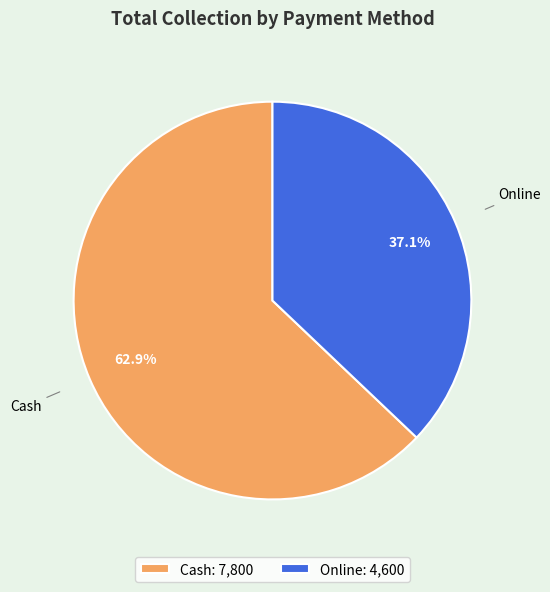

True or false: Cash accounts for 63% of the total.

True